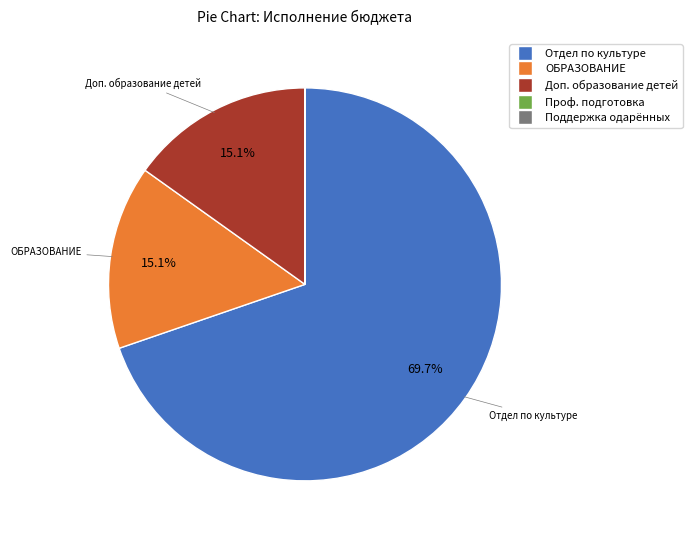

What is the majority slice?

Отдел по культуре